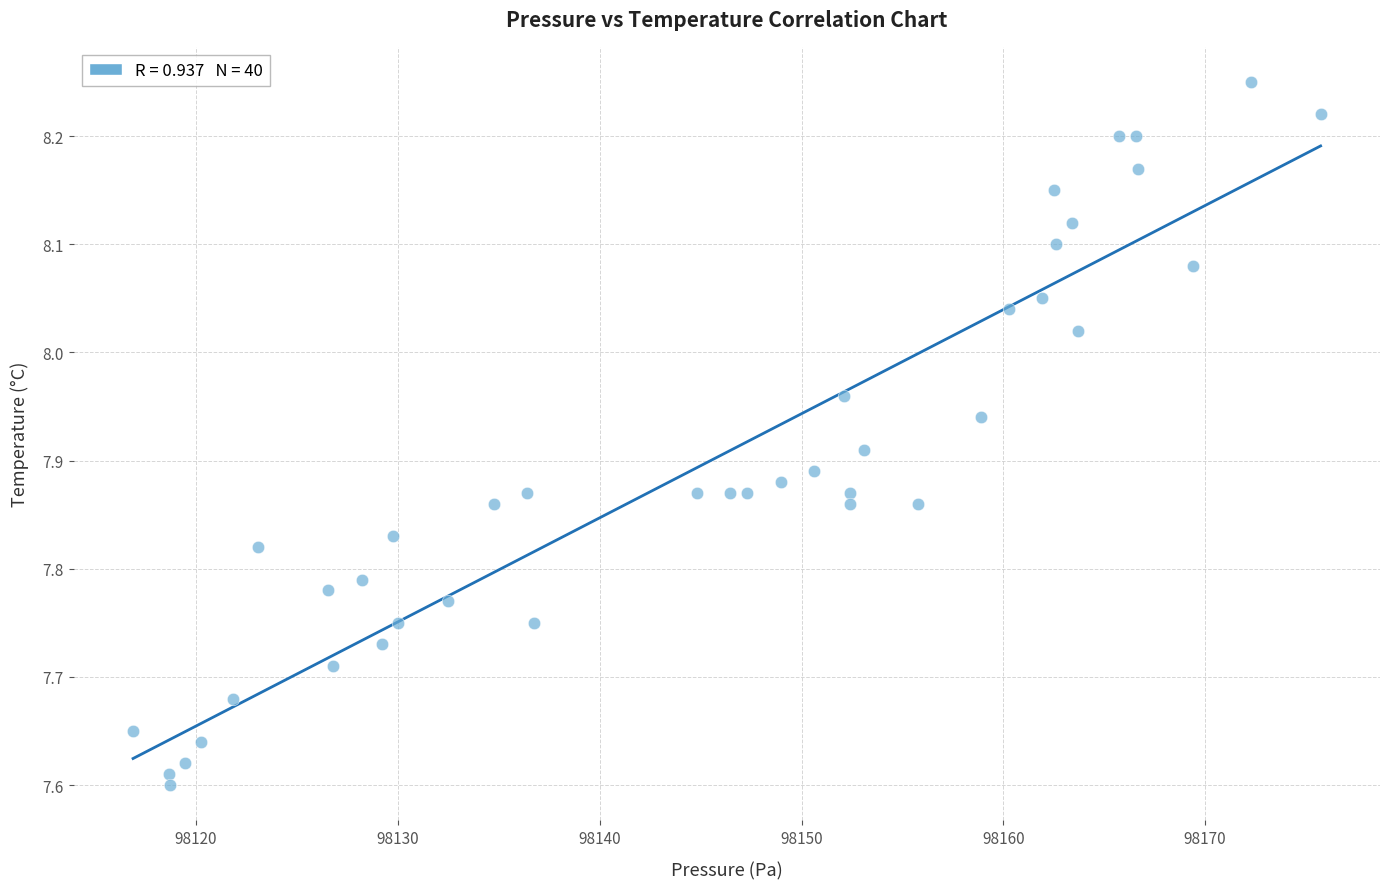

What is the range of X values (max minus min)?

58.8